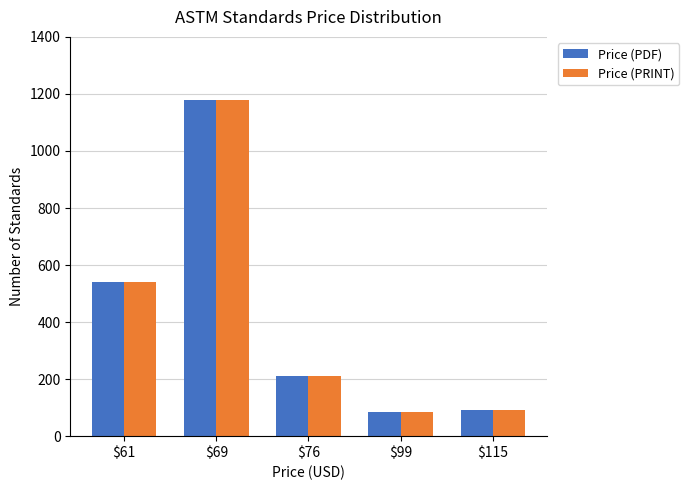

How many distinct data groups are displayed?

2